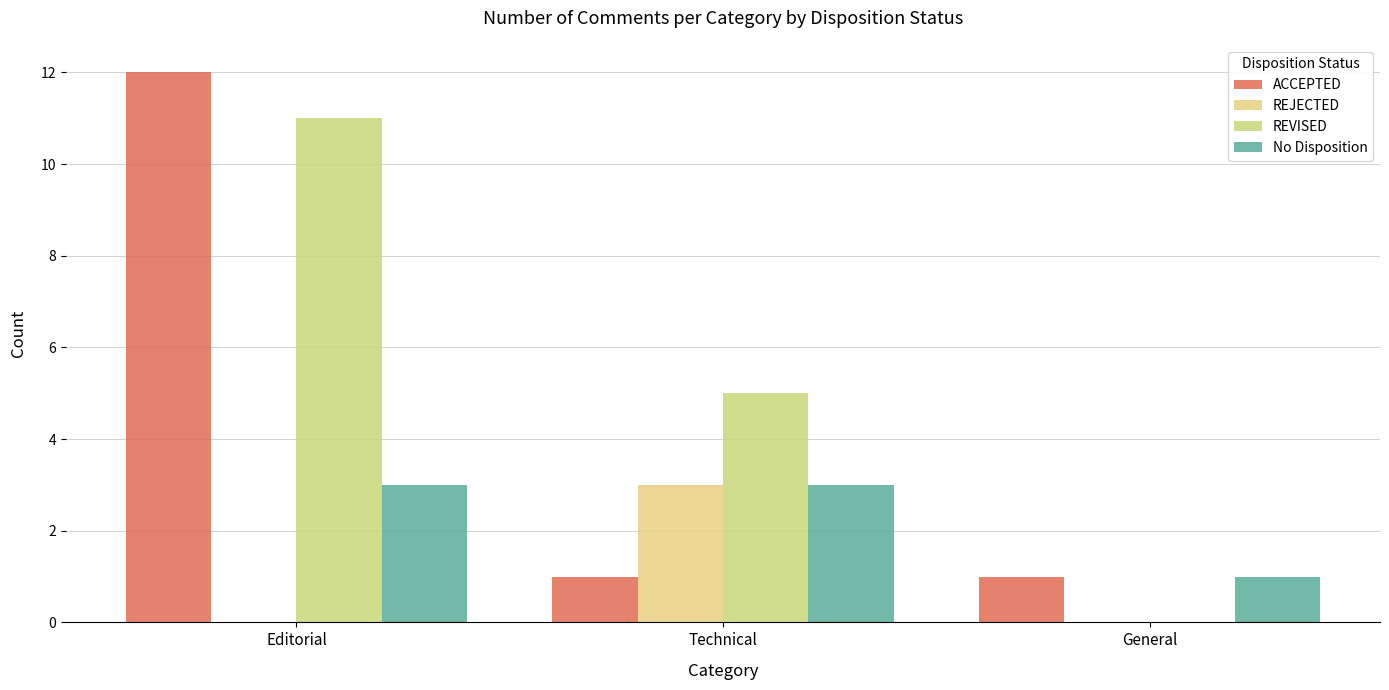

Which category has the lowest value across all series?

Editorial